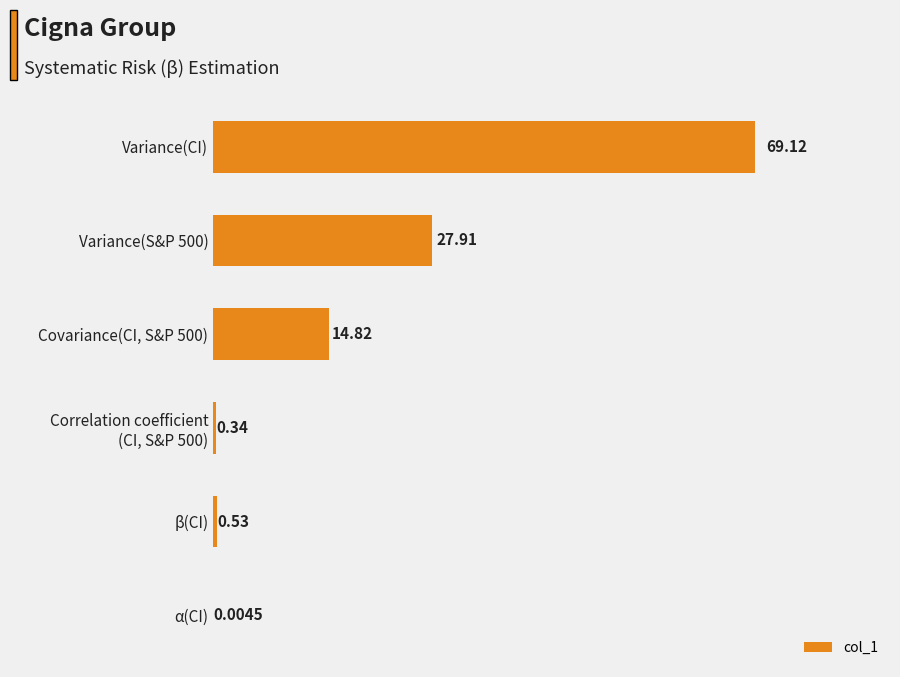

What is the average value?

18.8